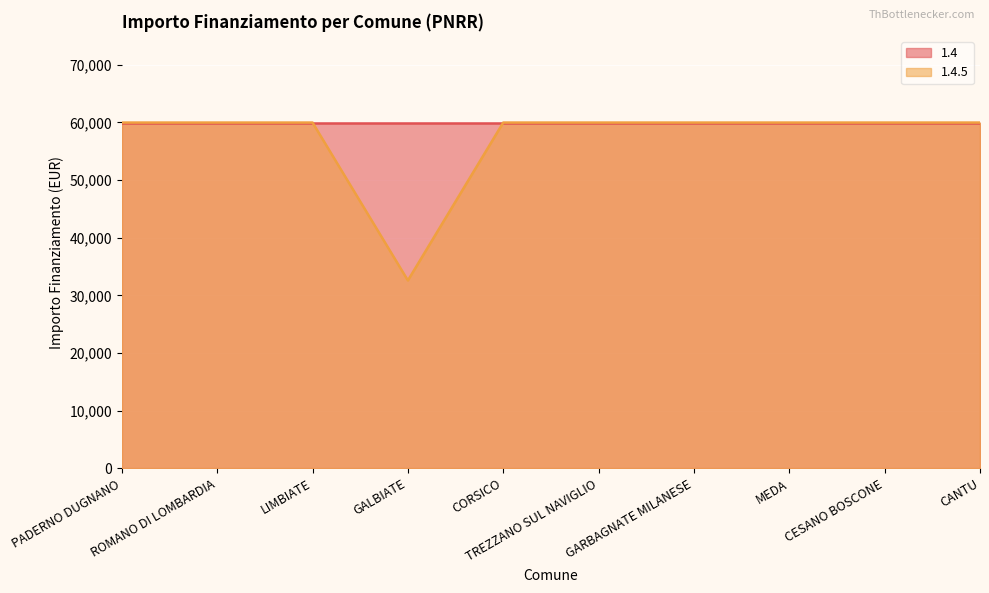

What is the ratio of the value at CANTU to the value at ROMANO DI LOMBARDIA?

1.0